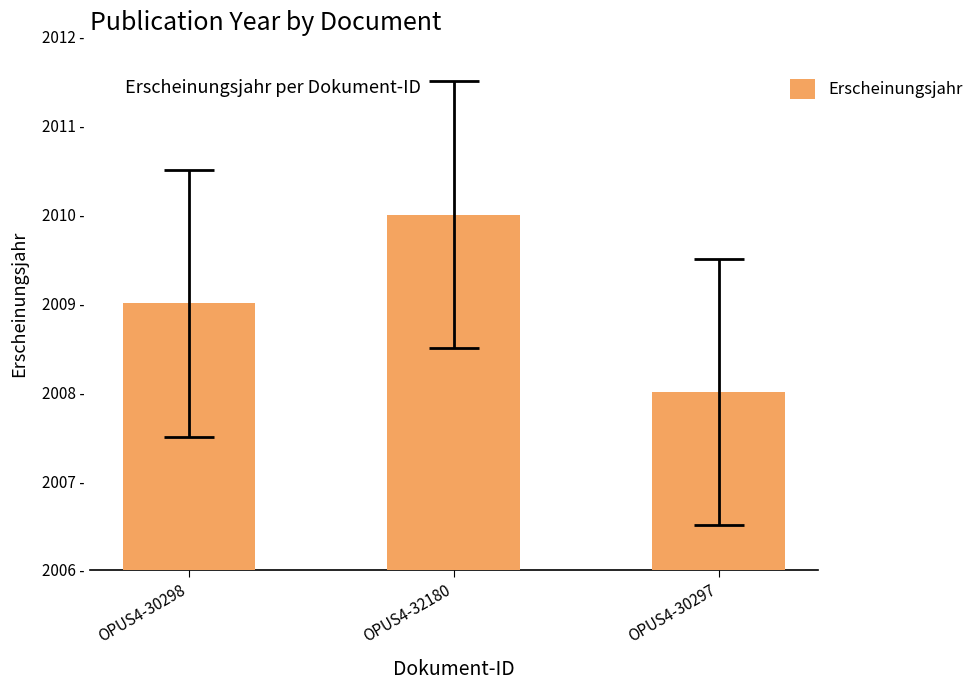

Does the chart contain any negative values?

No